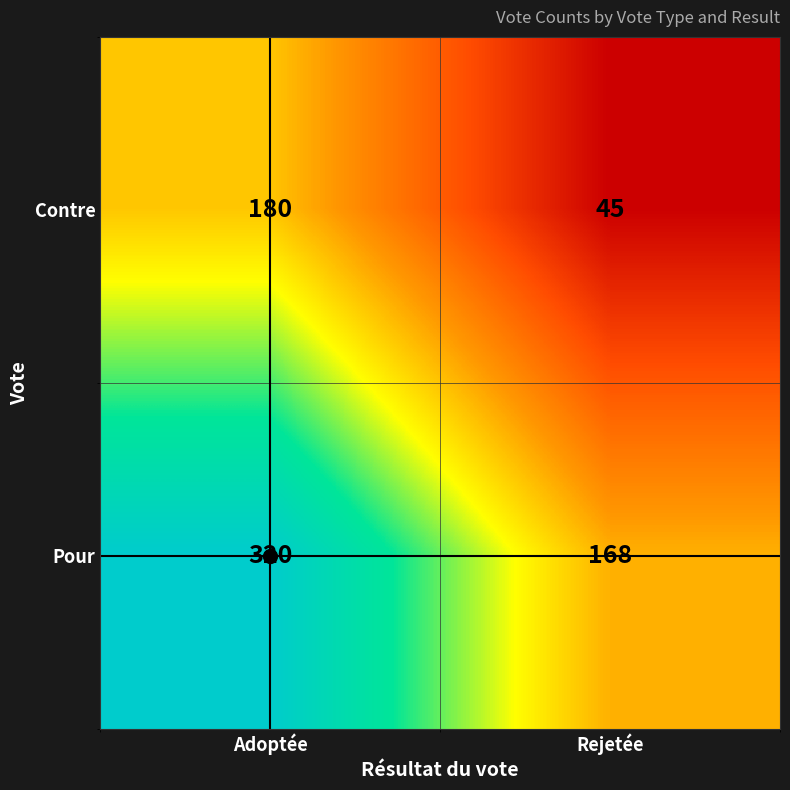

At Adoptée, list the series in order from largest to smallest.

Pour, Contre